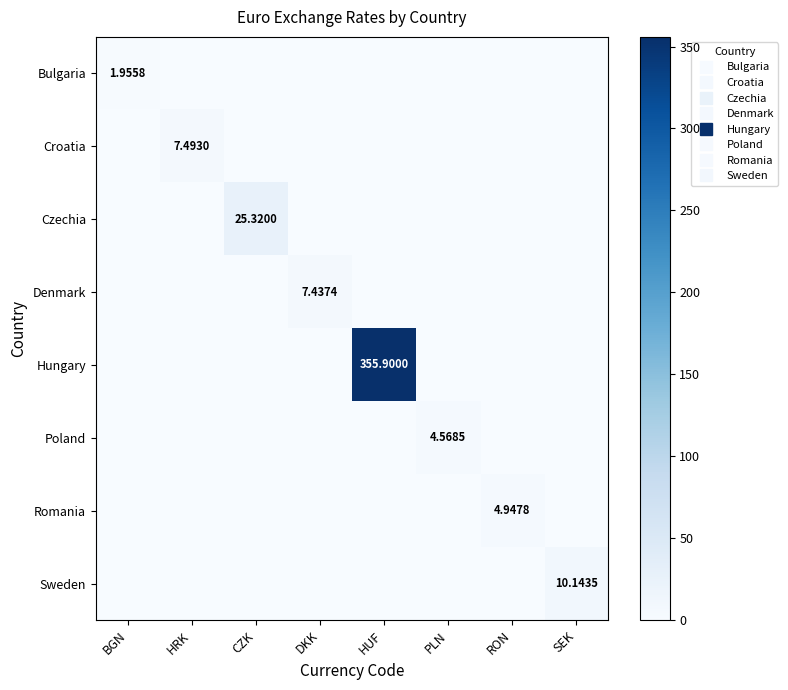

At how many categories does at least one series exceed 144?

1